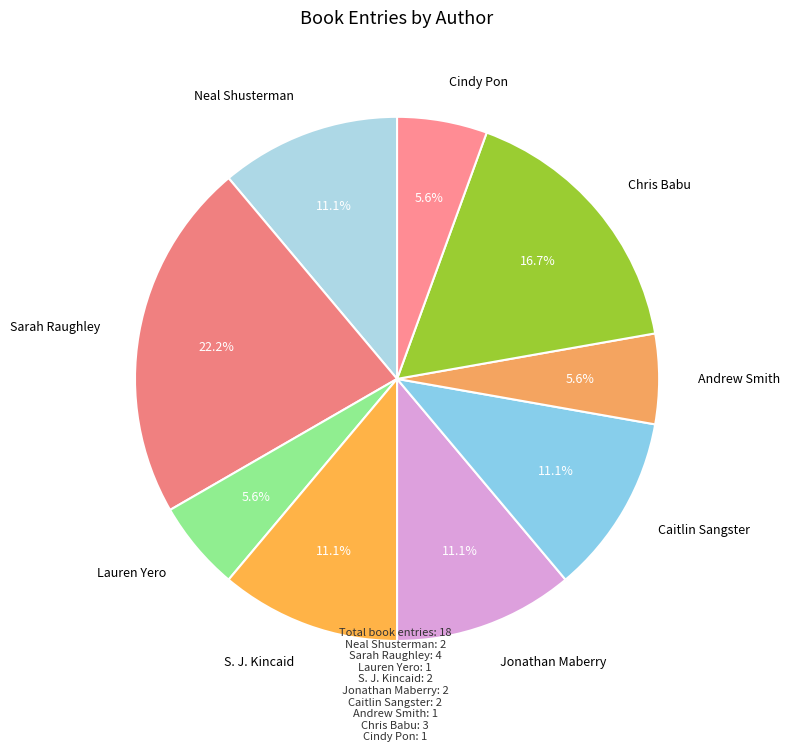

To the nearest percent, what is the difference between the largest and smallest slice percentages?

17%